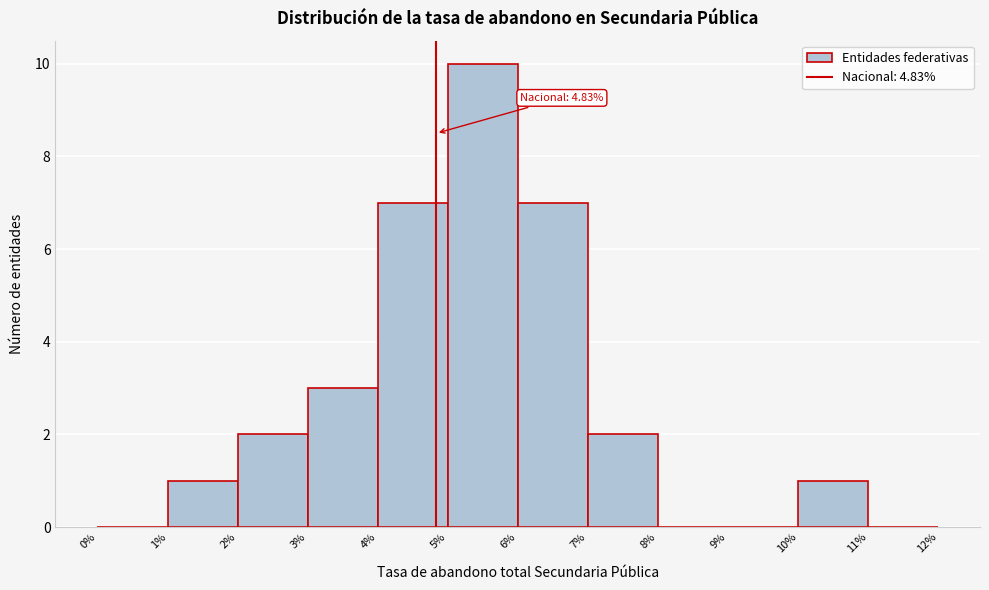

Over which range of the x-axis is the bar tallest?

5% to 6%